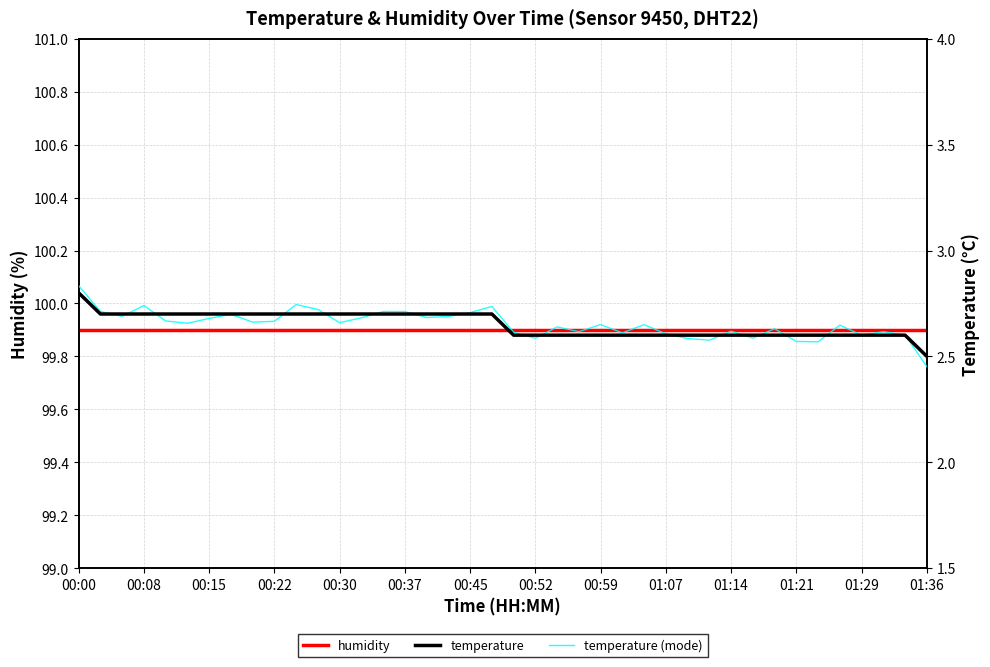

What is the average value of the humidity series?

99.9